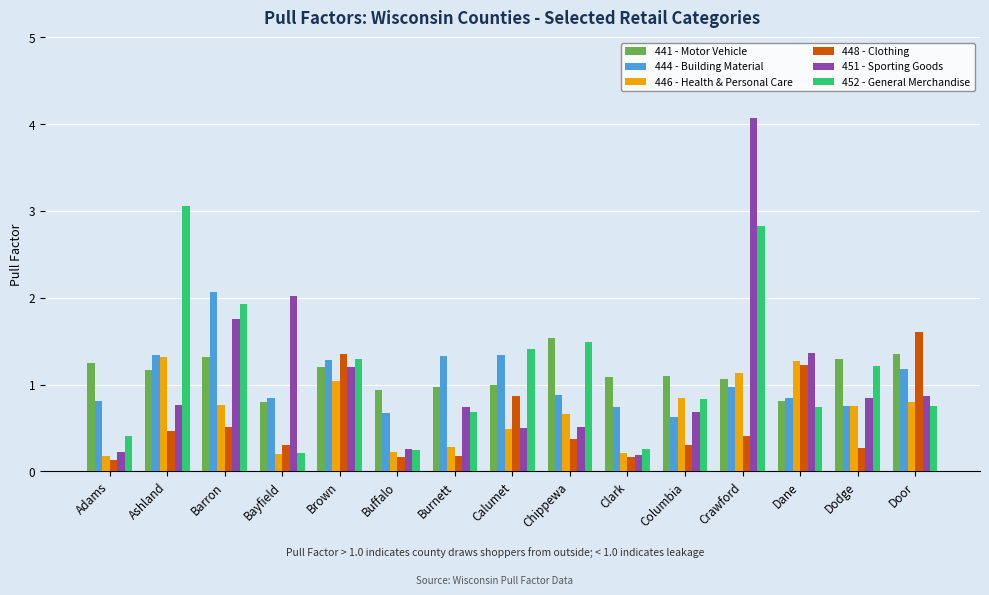

What is the label of the 10th bar from the left?

Clark